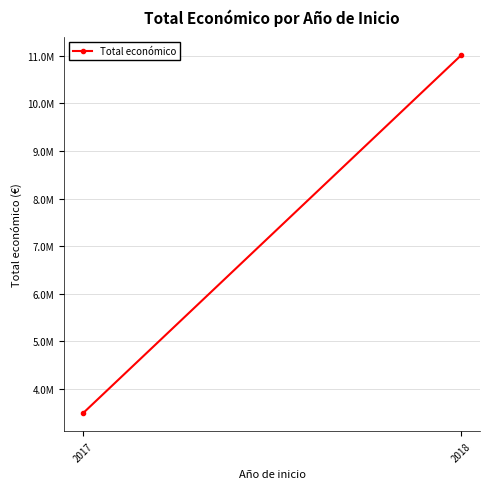

What is the difference between the maximum and minimum values?

7524540